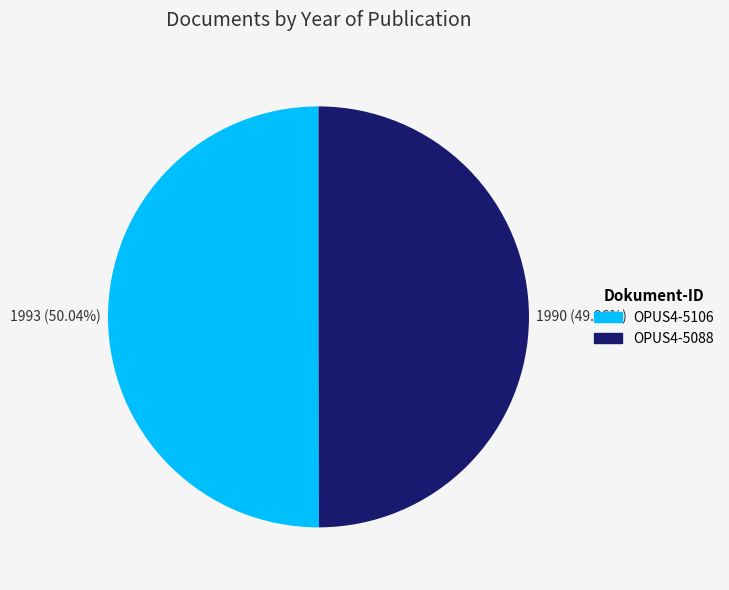

How many segments does this pie chart have?

2